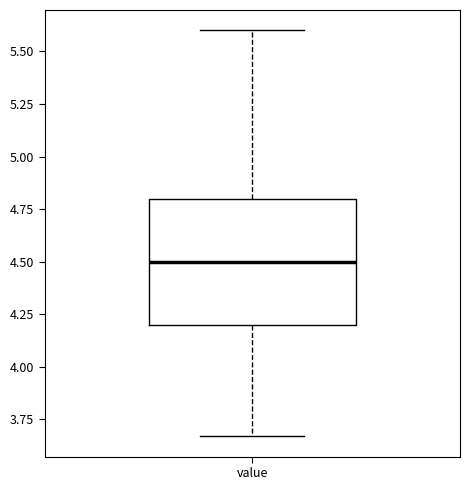

Read this box plot against the y-axis: the position of the median line, the range covered by the box, and the ends of both whiskers. The values are not printed on the chart, so give them approximately, as read against the axis.

median 4.50, box 4.20 to 4.80, whiskers 3.65 to 5.60